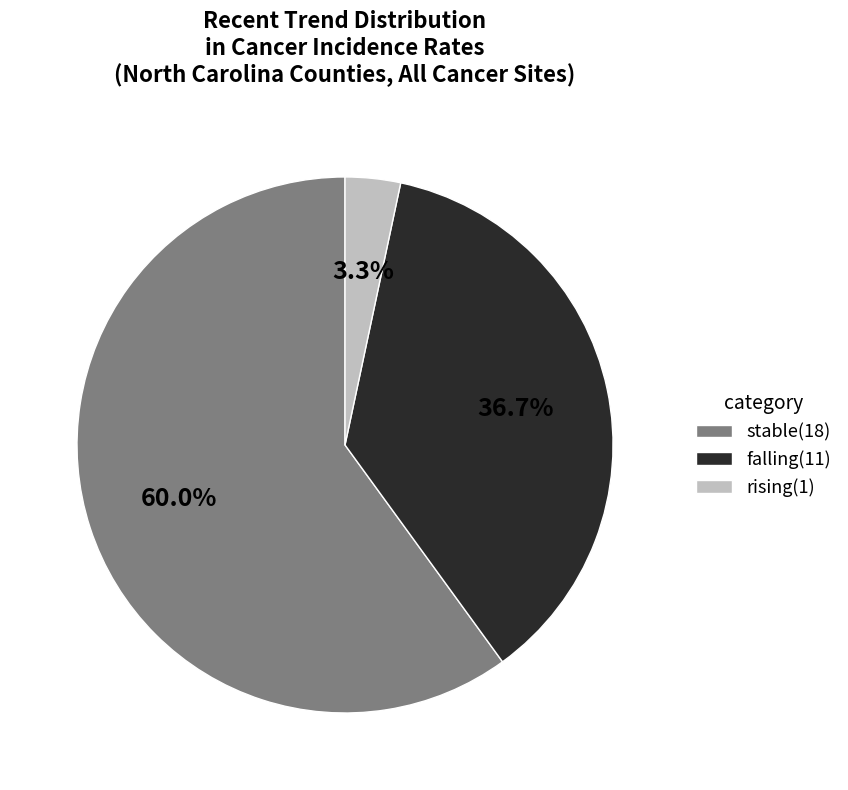

True or false: falling accounts for 37% of the total.

True